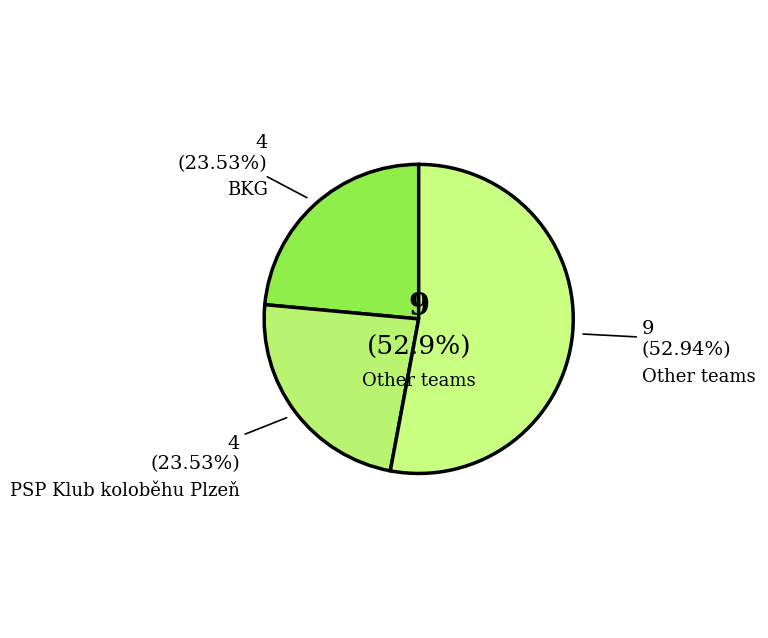

To the nearest percent, what percentage of the pie is PSP Klub koloběhu Plzeň?

24%